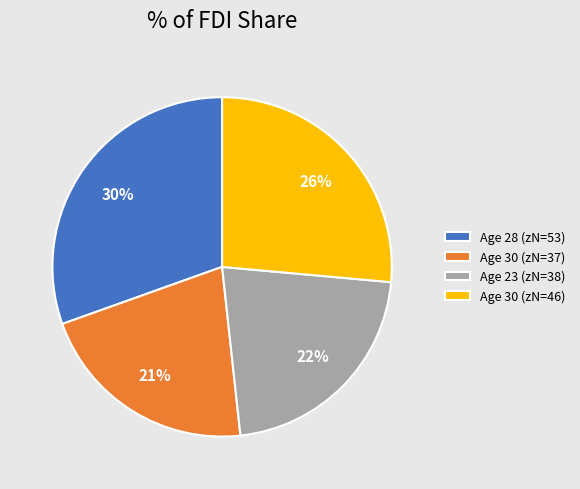

To the nearest percent, what percentage of the pie is Age 23 (zN=38)?

22%